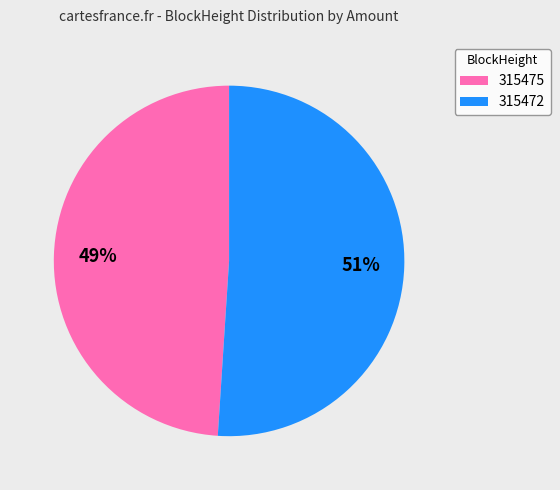

True or false: 315475 accounts for 7% of the total.

False